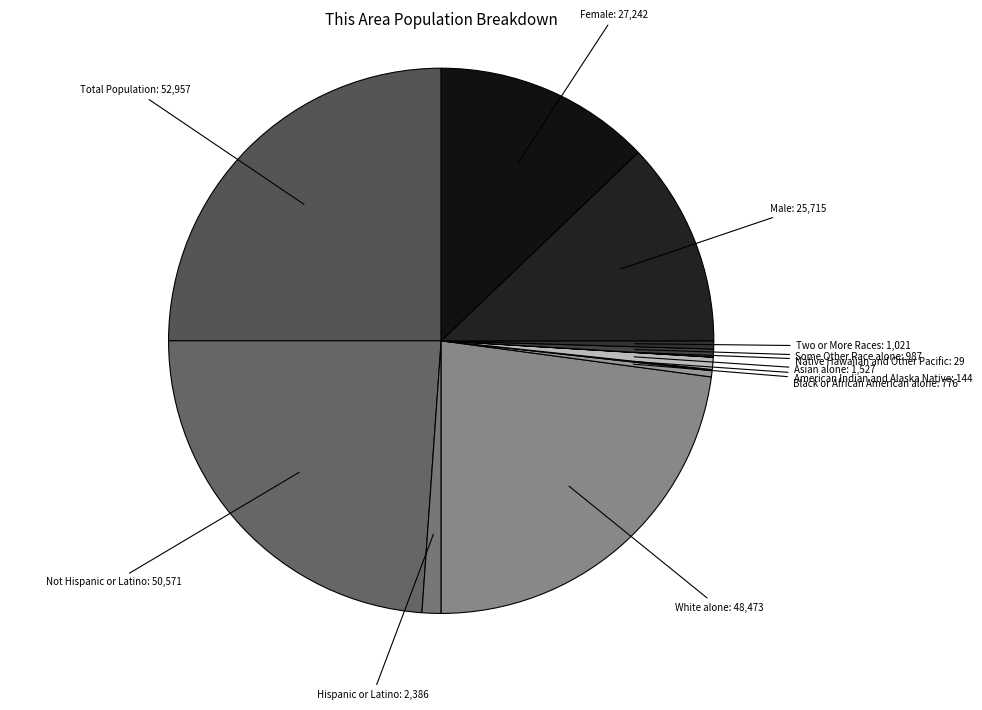

The Total Population slice represents 25% of the pie. True or false?

True